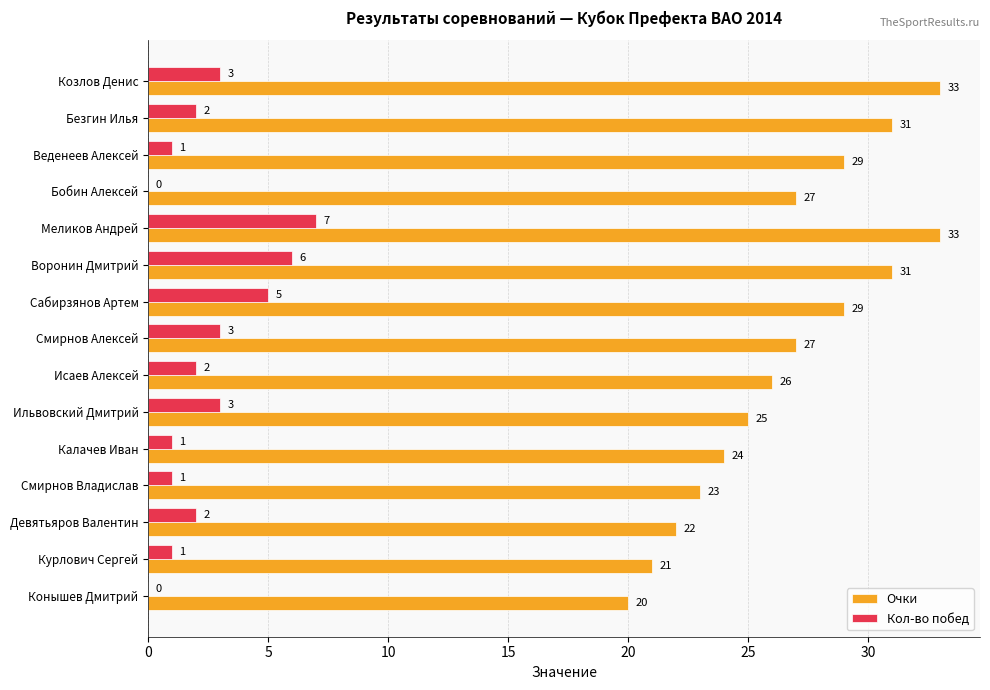

Is it true that Кол-во побед equals 3 at Ильвовский Дмитрий?

True